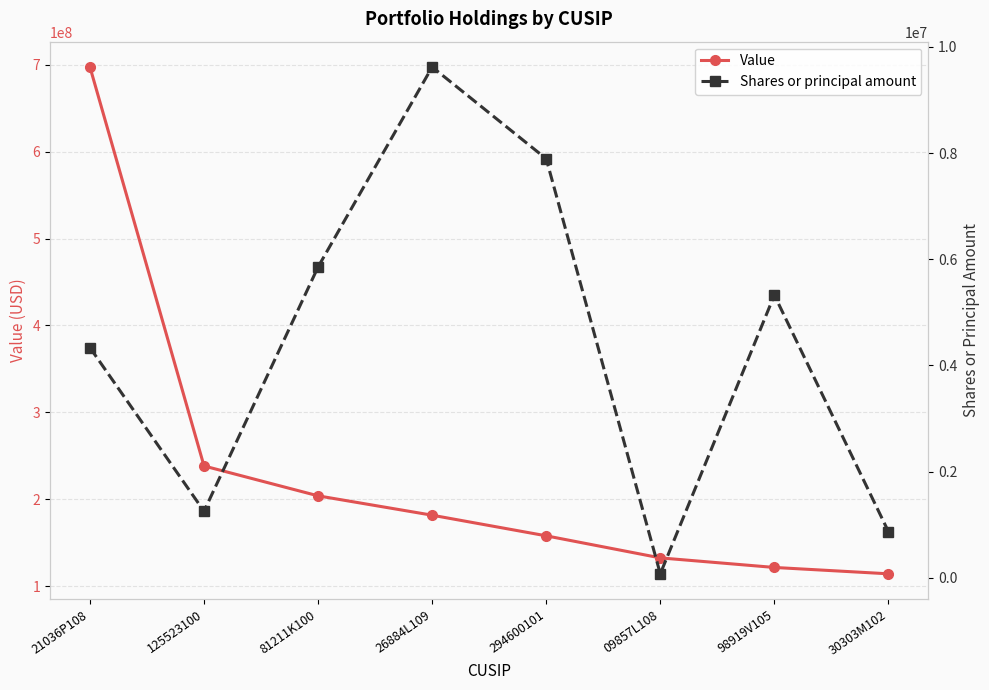

Reading left to right, transcribe all the data shown in this chart.

Value: 21036P108=697267000	125523100=238350000	81211K100=203988000	26884L109=181720000	294600101=157995000	09857L108=132626000	98919V105=121623000	30303M102=114310000
Shares or principal amount: 21036P108=4335700	125523100=1255000	81211K100=5855000	26884L109=9619900	294600101=7891840	09857L108=77000	98919V105=5325000	30303M102=872000